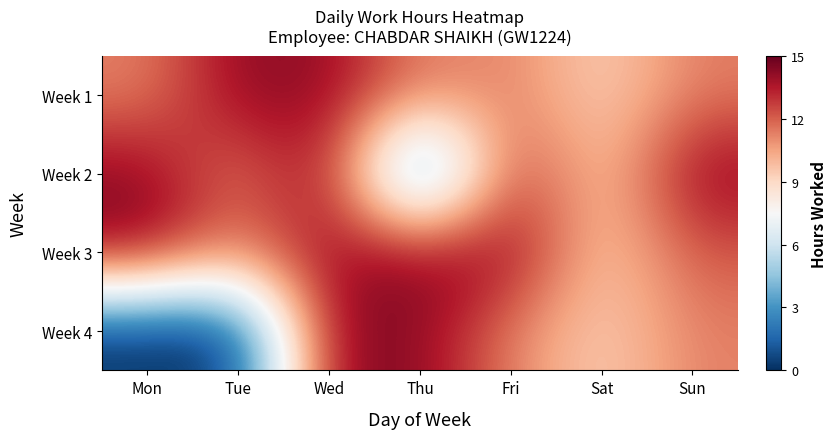

Reading left to right, what are all the values shown in this chart?

Week 1: Mon=11.2	Tue=14.3	Wed=14.1	Thu=11.3	Fri=11.3	Sat=9.1	Sun=11.4
Week 2: Mon=14.3	Tue=11.2	Wed=14.3	Thu=0.0	Fri=13.3	Sat=9.2	Sun=14.3
Week 3: Mon=14.3	Tue=11.3	Wed=14.0	Thu=14.2	Fri=14.3	Sat=9.2	Sun=12.2
Week 4: Mon=0.0	Tue=0.0	Wed=14.4	Thu=14.4	Fri=11.2	Sat=9.2	Sun=11.3